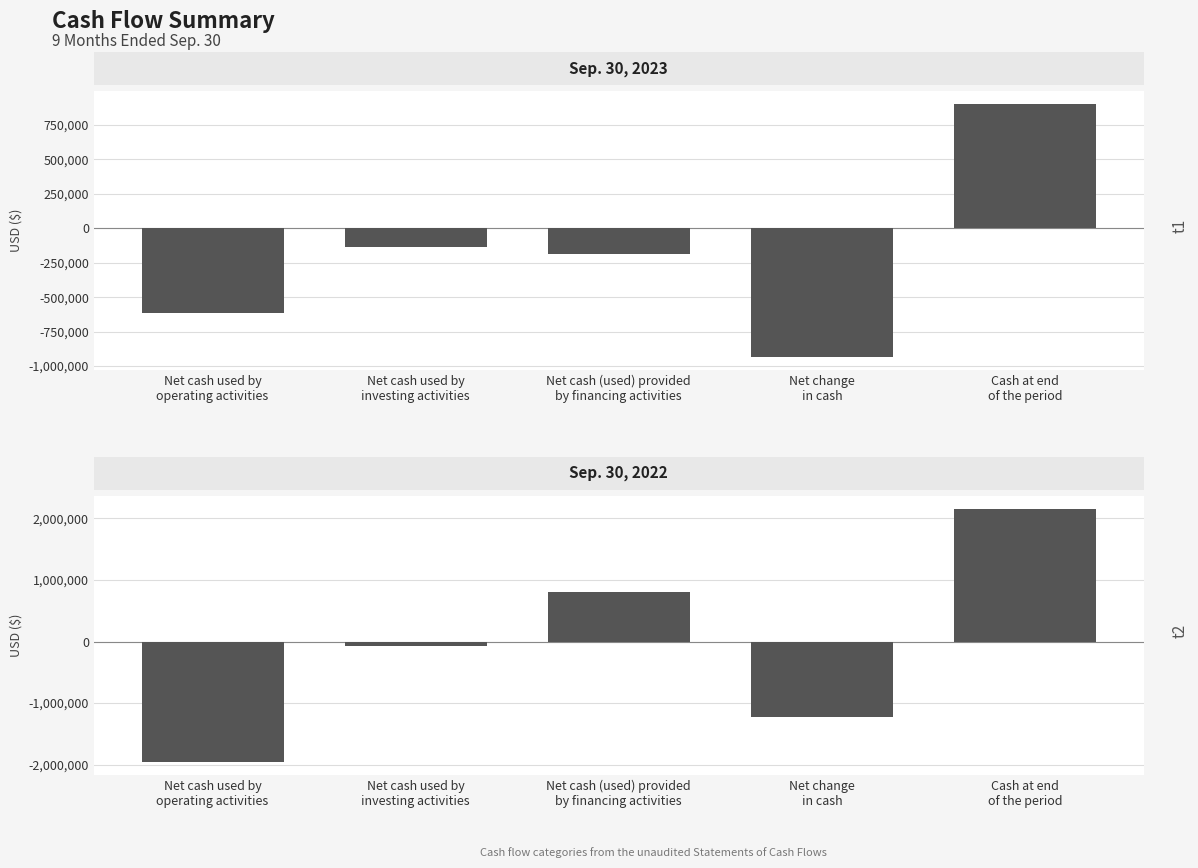

True or false: Sep. 30, 2022 has a value of -1962684 at Net cash used by
operating activities.

True